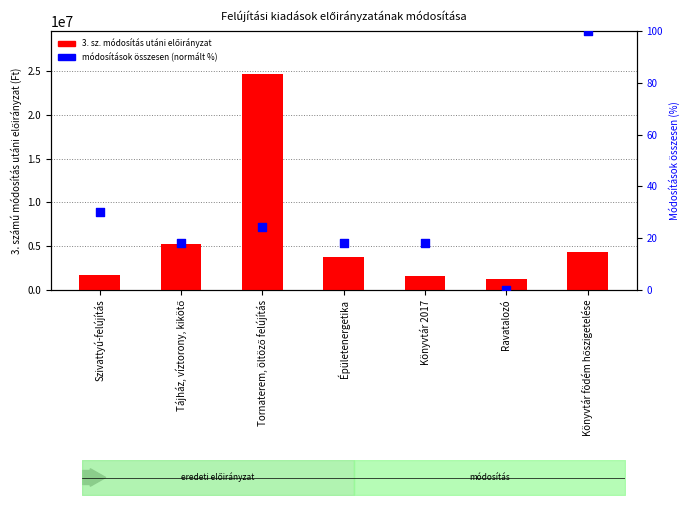

Which series reaches the maximum Y coordinate?

3. számú módosítás utáni előirányzat